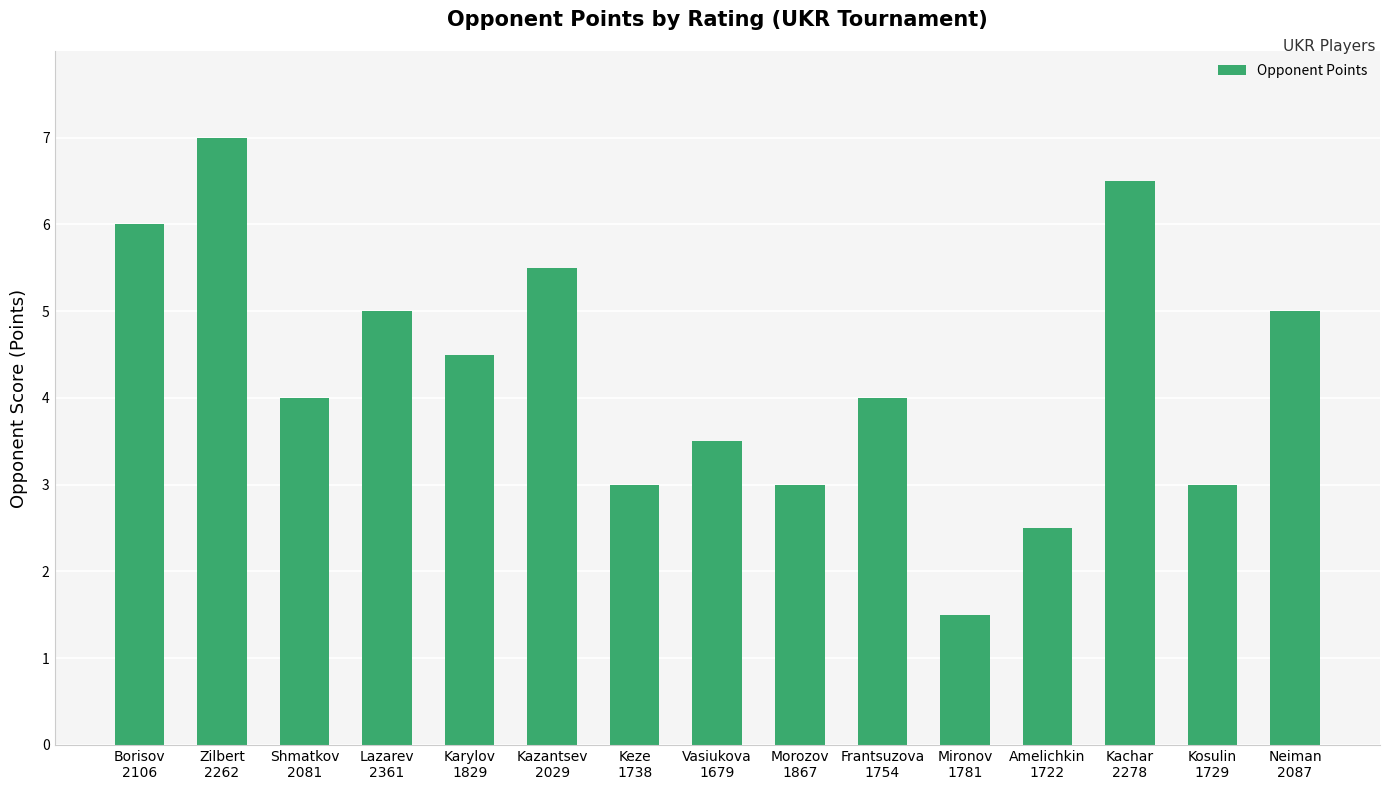

What is the sum of the values at Karylov
1829 and Morozov
1867?

7.5